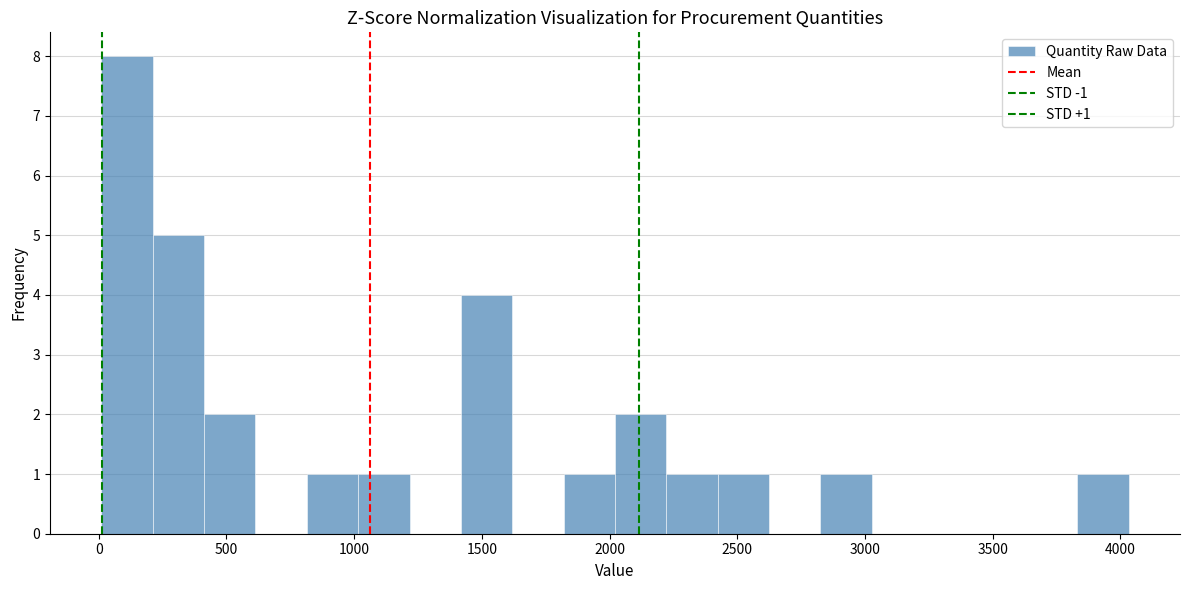

Over which range of the x-axis is the bar tallest?

0 to 200